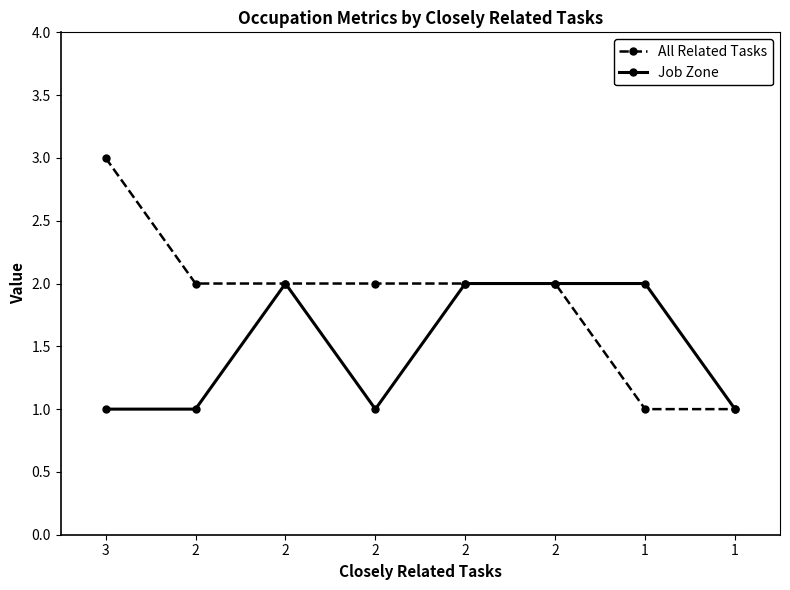

Is this an area chart (filled region under the line)?

No